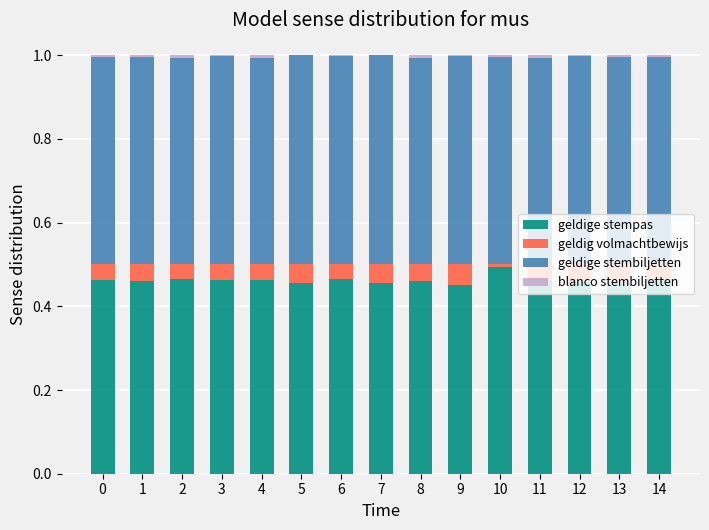

True or false: geldige stempas has a value of 0.8 at 0.

False